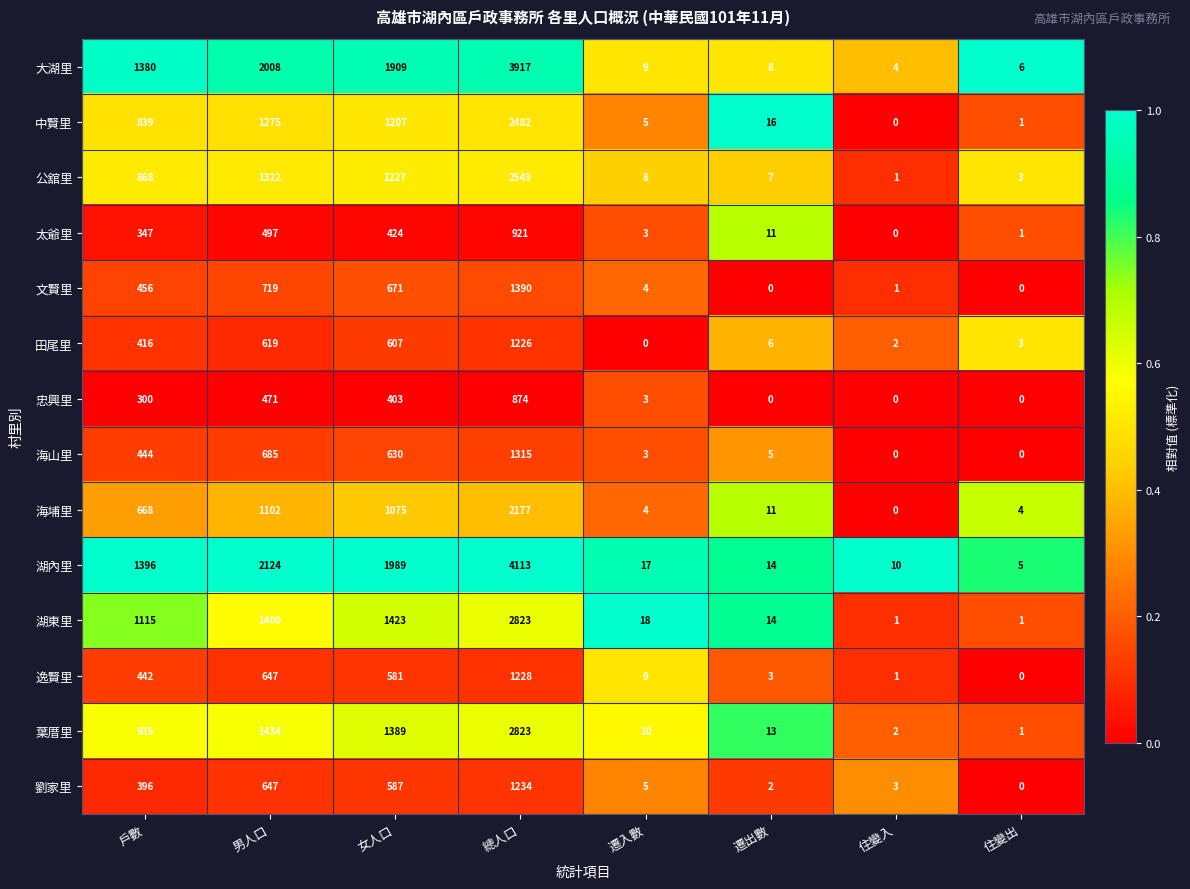

Which series has the widest spread of values?

湖內里